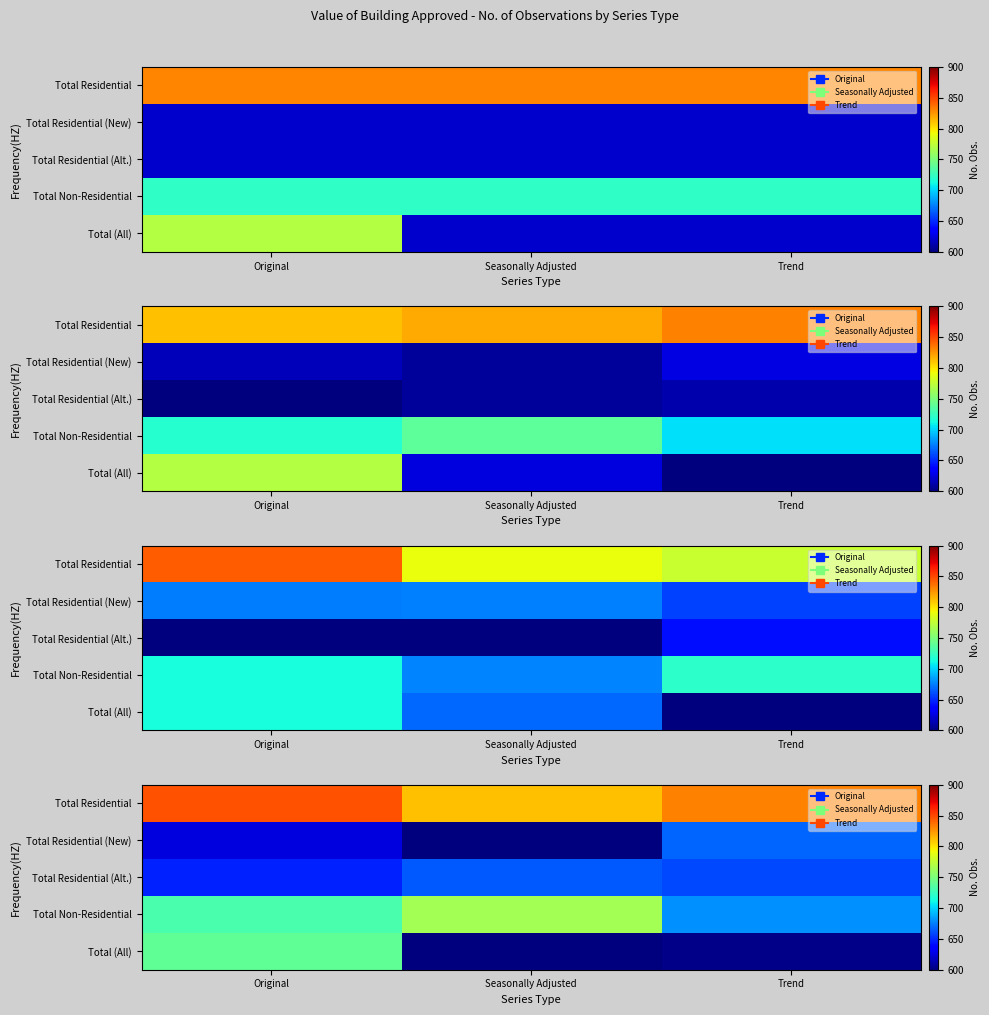

How many series are shown in this chart?

5